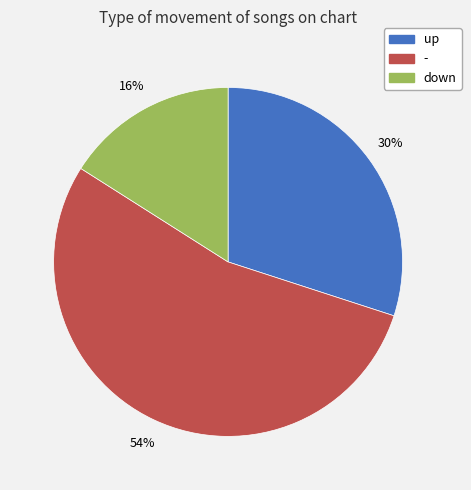

Do - and up together represent more than half of the pie?

Yes